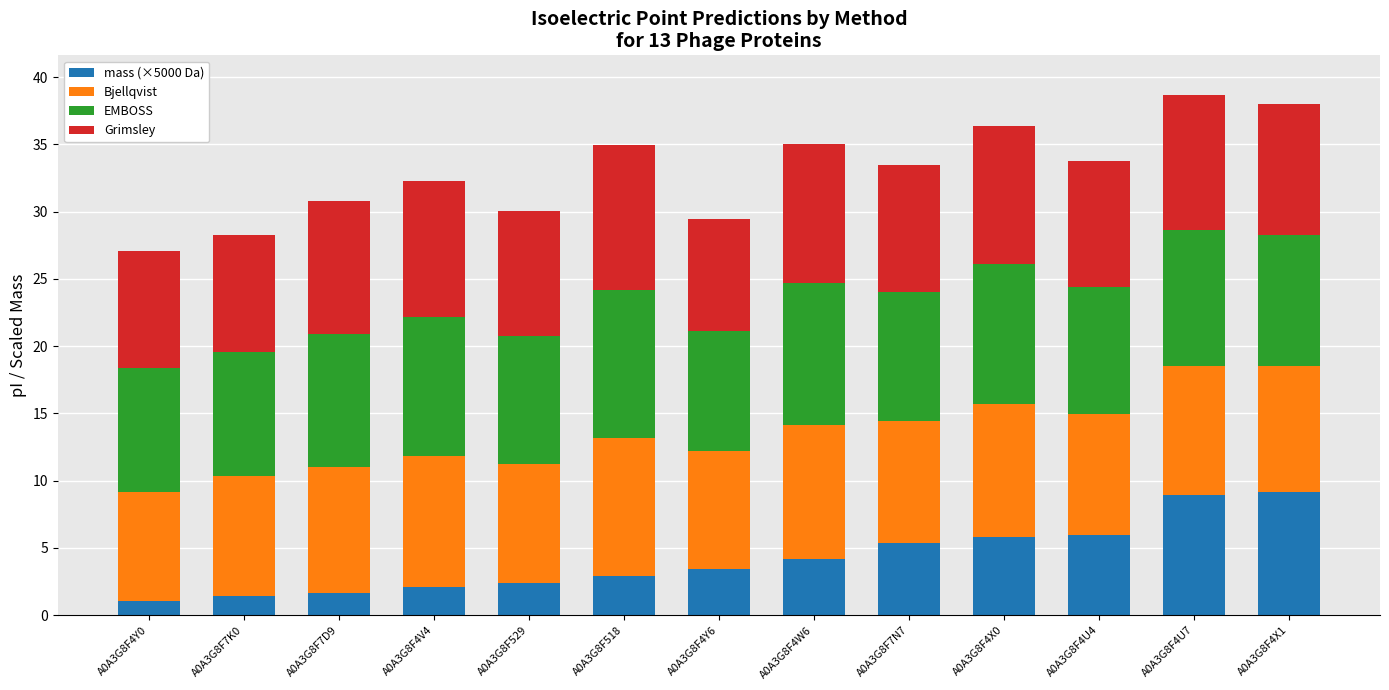

What are all the series names shown in the legend?

mass (×5000 Da), Bjellqvist, EMBOSS, Grimsley